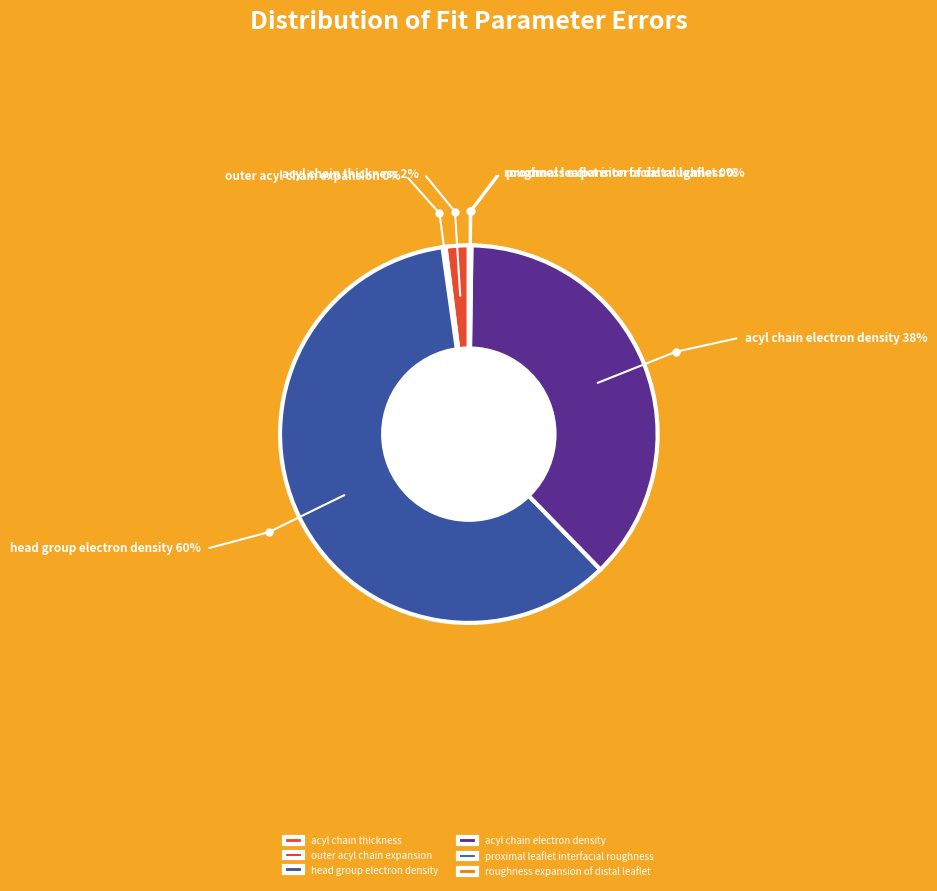

True or false: acyl chain thickness accounts for 2% of the total.

True